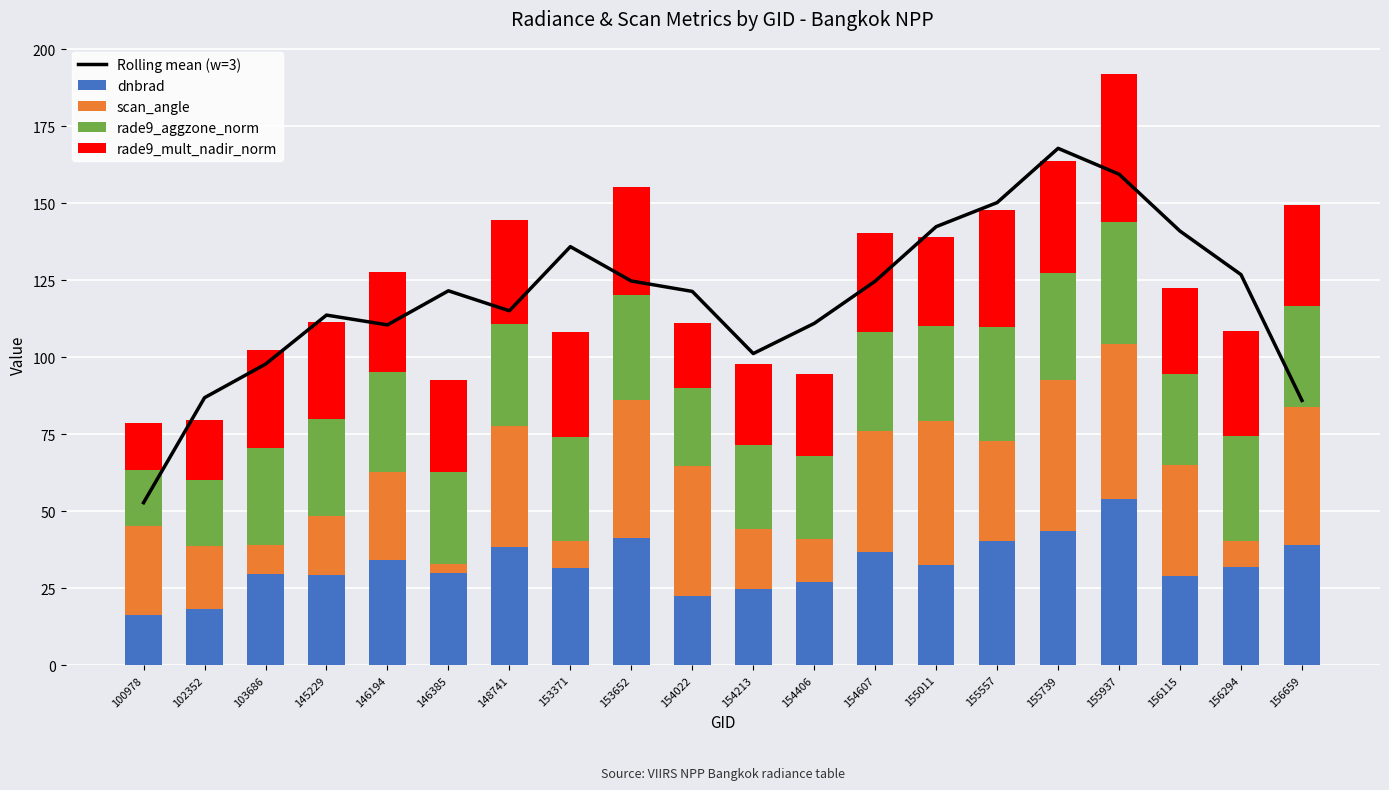

Which series has the widest spread of values?

Rolling mean (w=3)